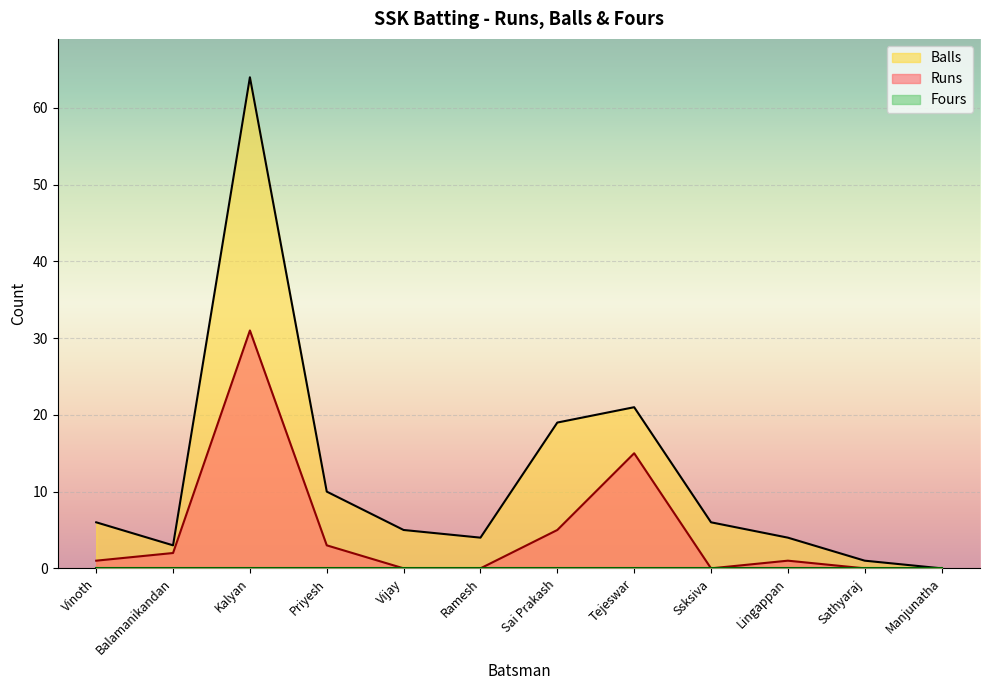

Reading left to right, transcribe all the data shown in this chart.

Runs: 1	2	31	3	0	0	5	15	0	1	0	0
Balls: 6	3	64	10	5	4	19	21	6	4	1	0